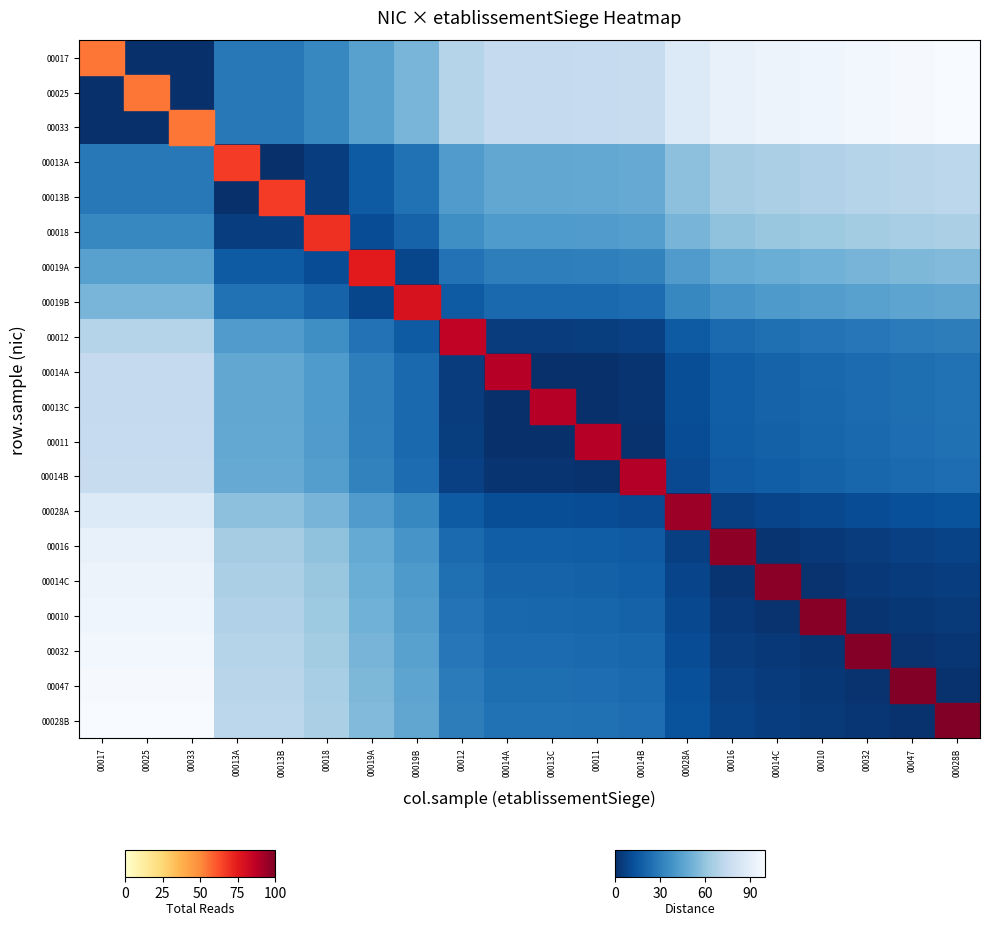

Which label corresponds to the smallest value in the chart?

00017